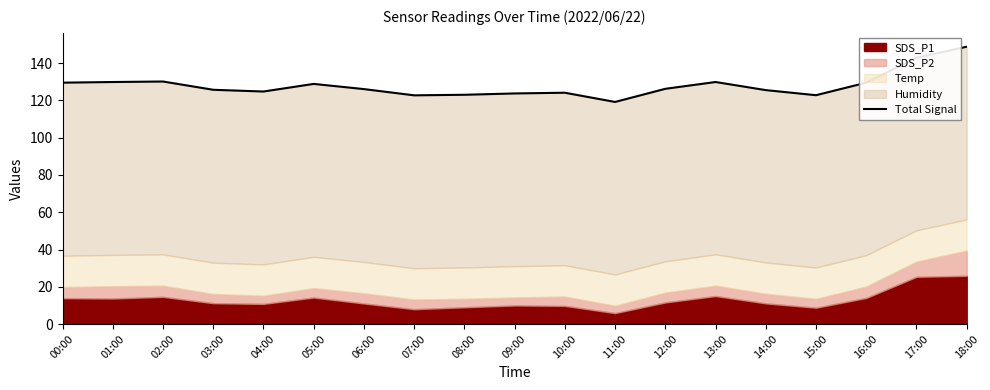

What is the difference between the maximum and minimum values?

29.6